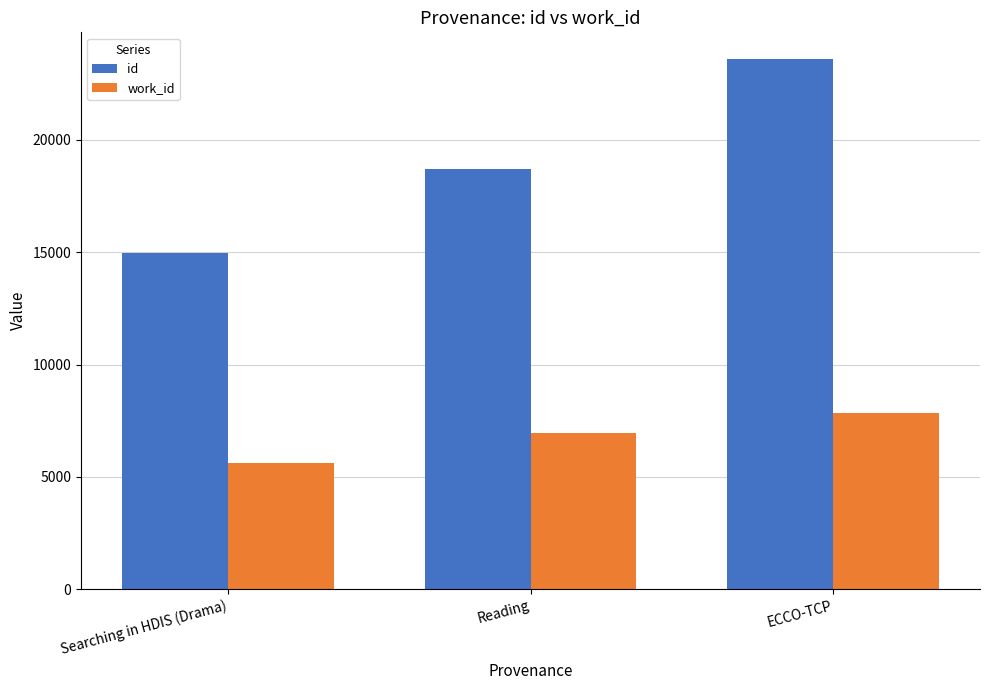

What is the sum of all work_id values?

20383